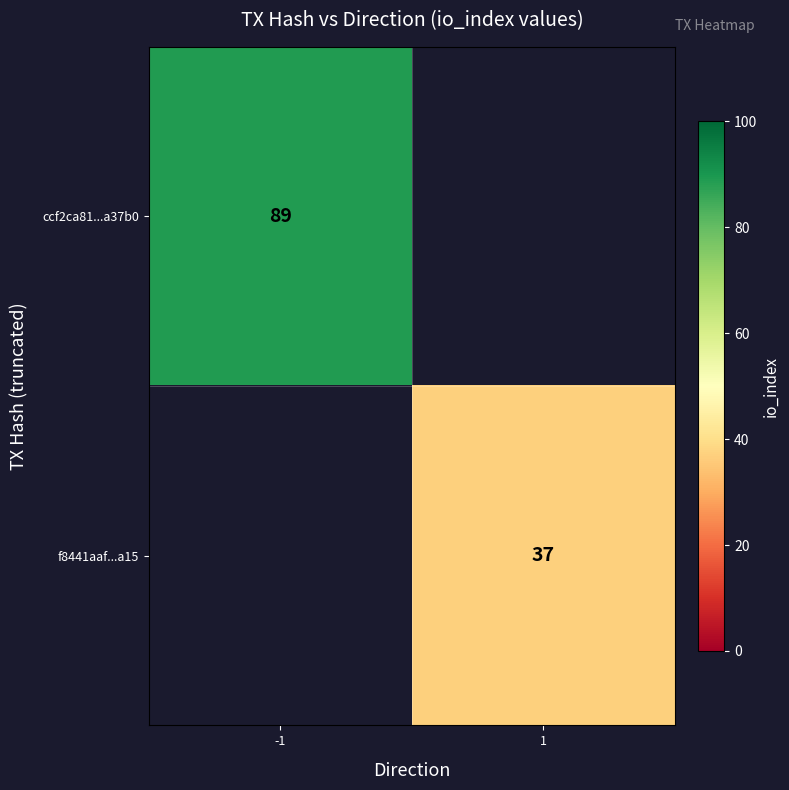

How many data points does each series have?

2